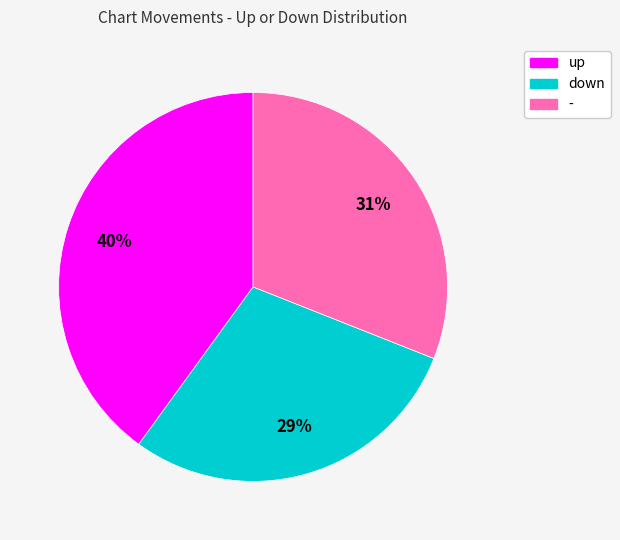

Is down the majority of the pie?

No